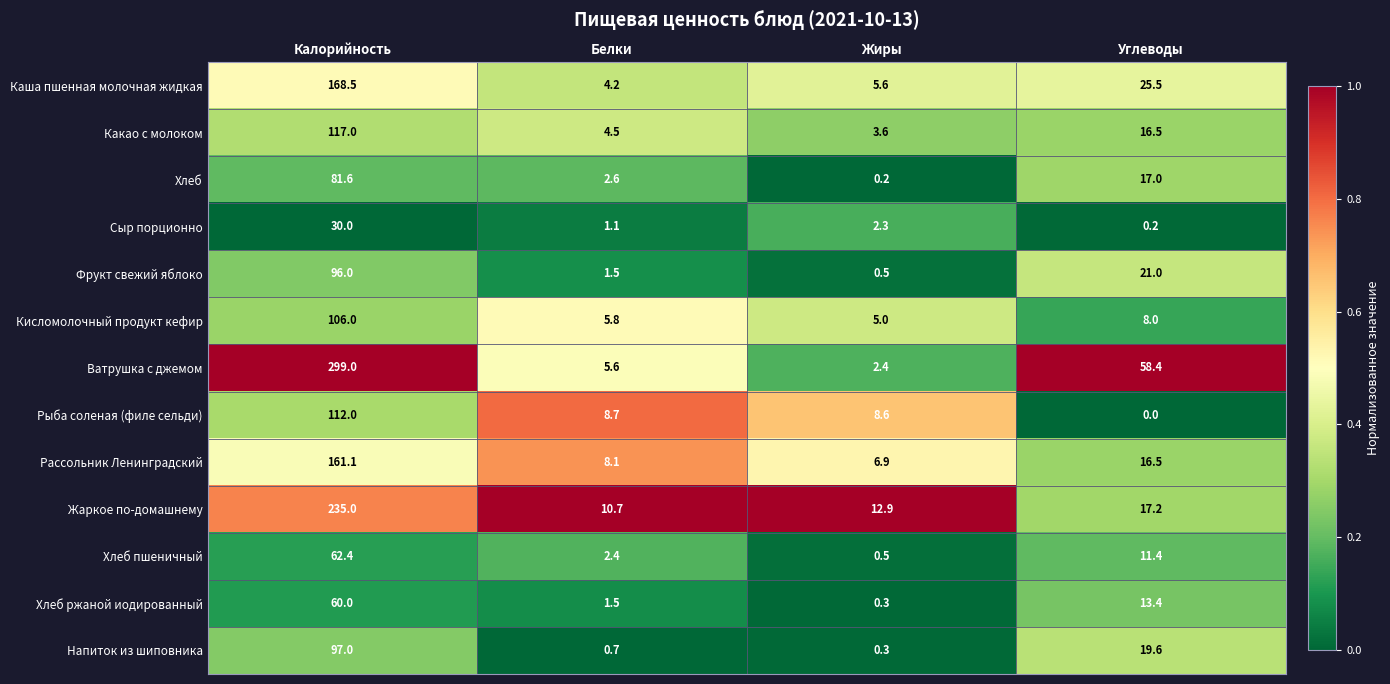

True or false: Хлеб пшеничный has a value of 4.9 at Углеводы.

False